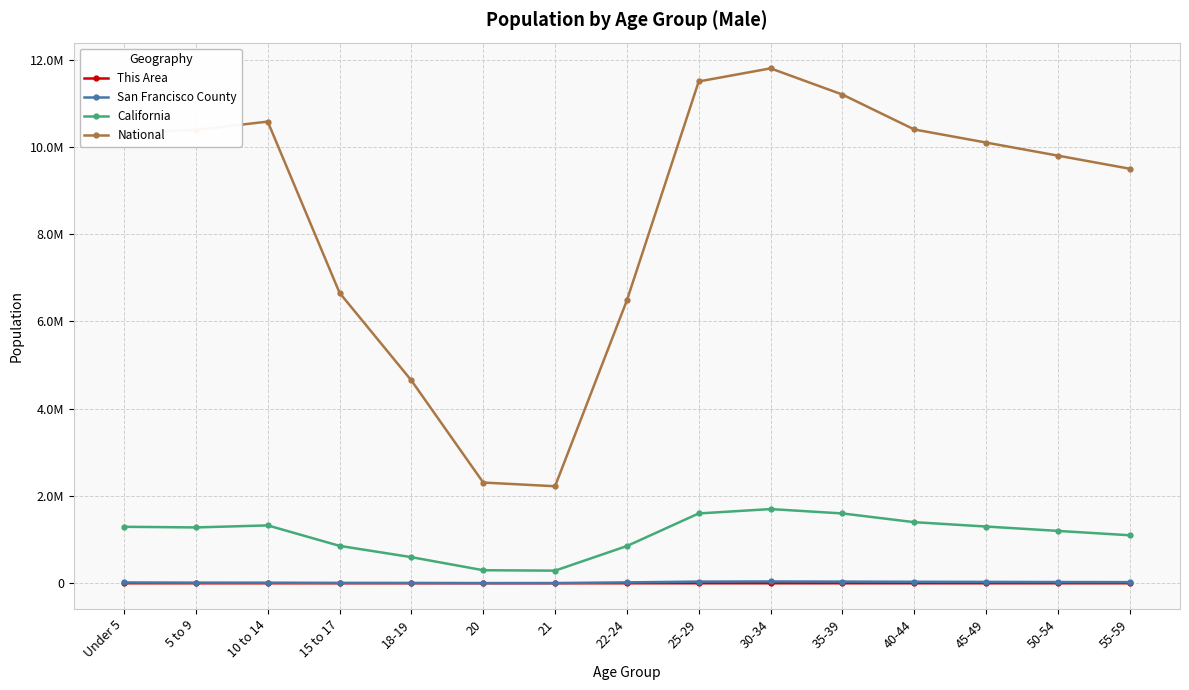

At which category is the sum across all series the highest?

30-34